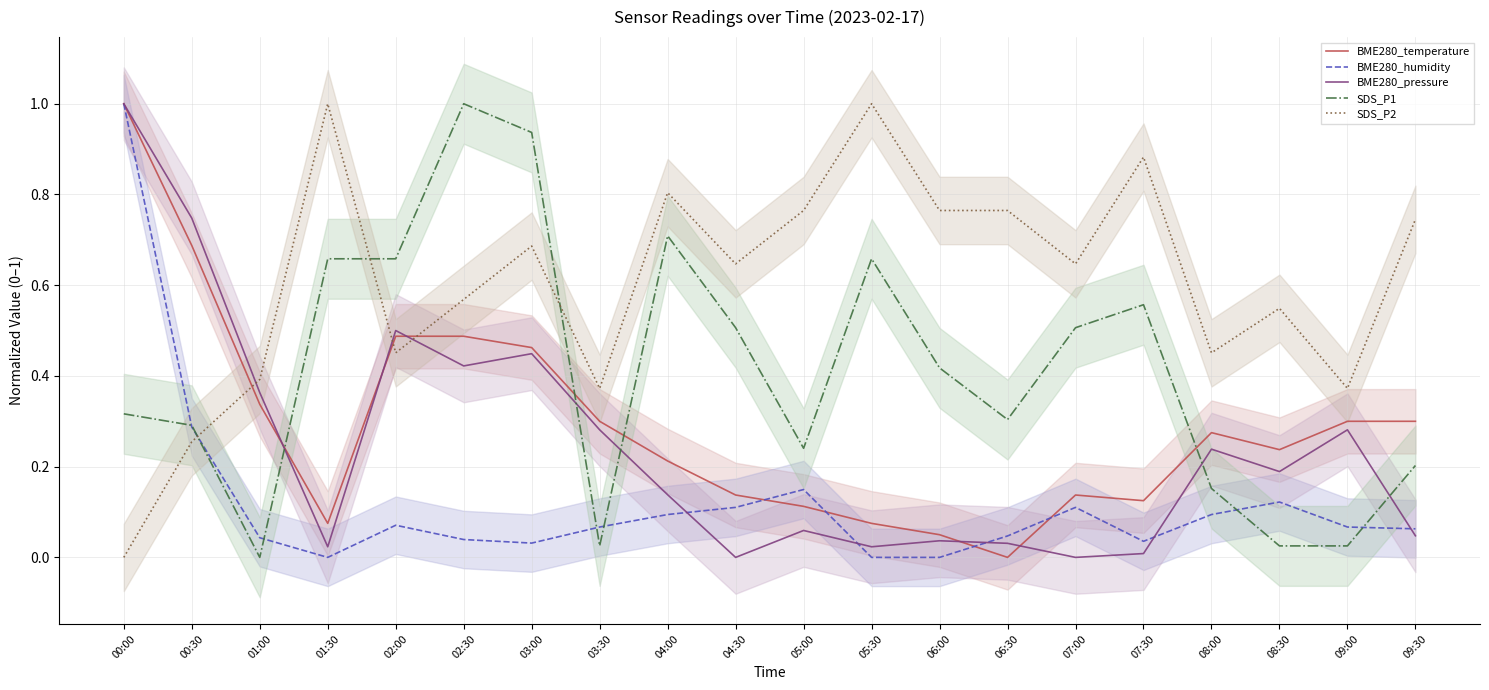

What is the difference between the maximum and second lowest values in the SDS_P2 series?

0.7